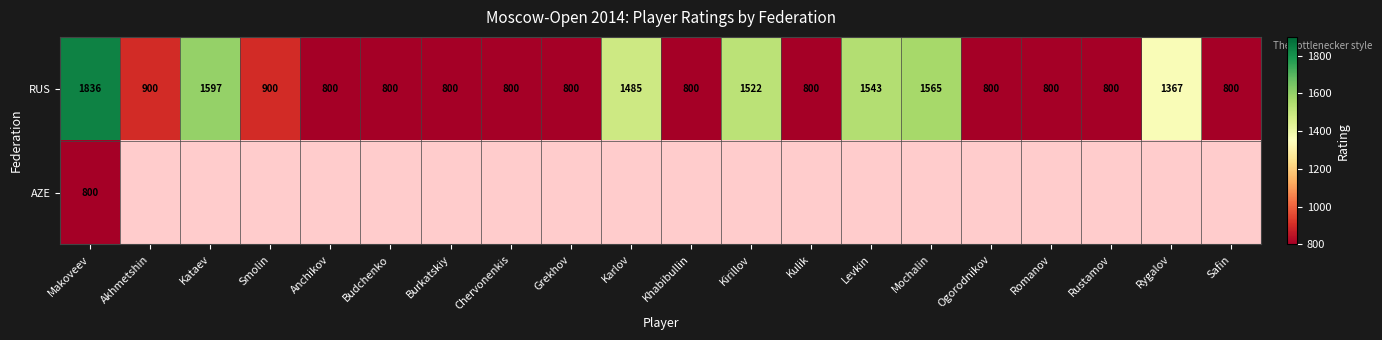

Which category has the highest value in the RUS series?

Makoveev